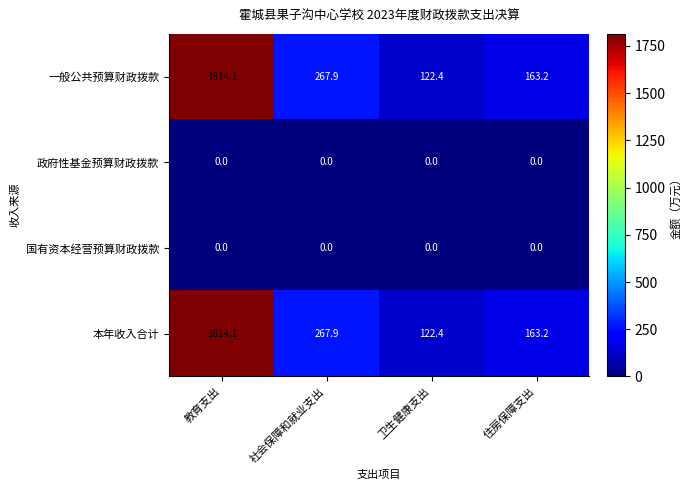

What is the difference between the highest and lowest values at 住房保障支出?

163.2